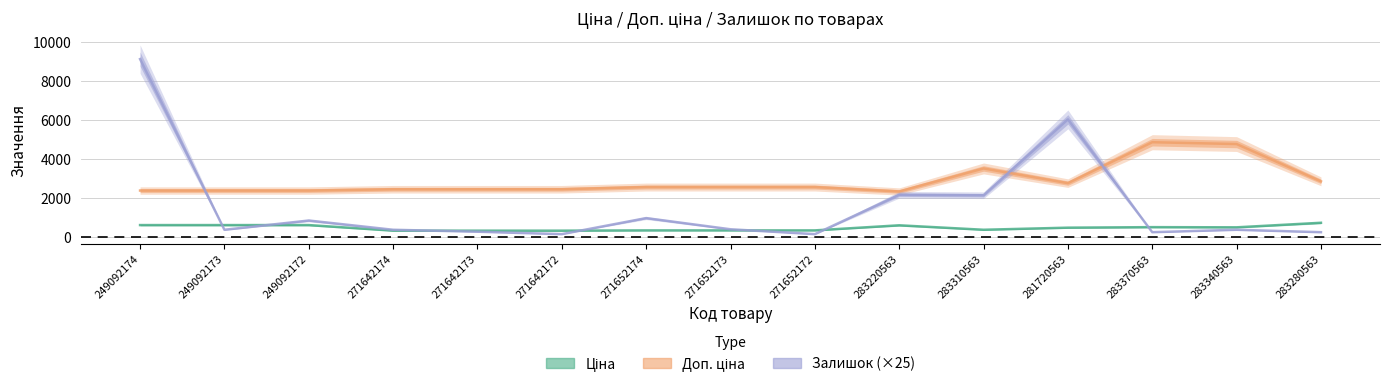

What is the value of the Ціна point at the 4th from the left?

304.1